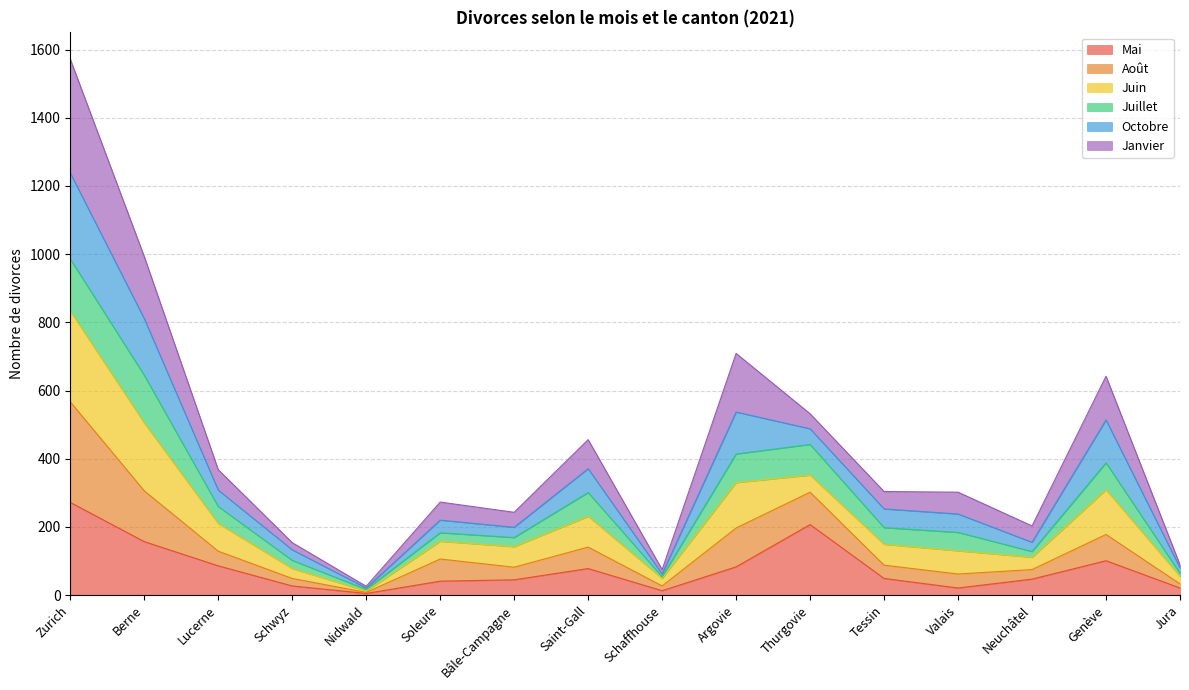

At how many categories does at least one series exceed 1156?

1